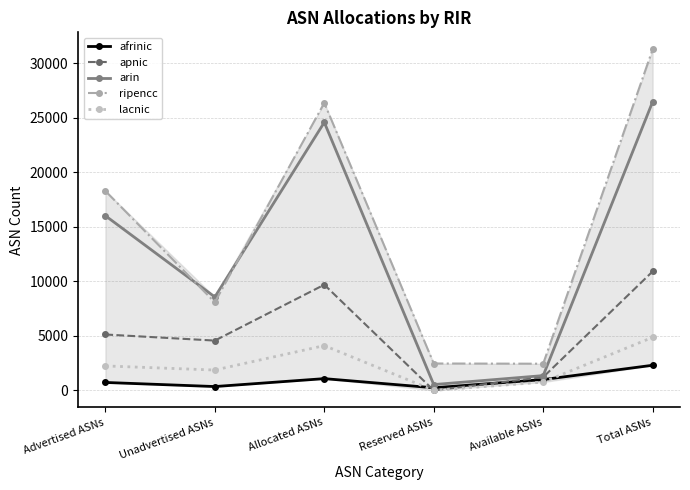

What is the approximate value of lacnic at Advertised ASNs?

2241